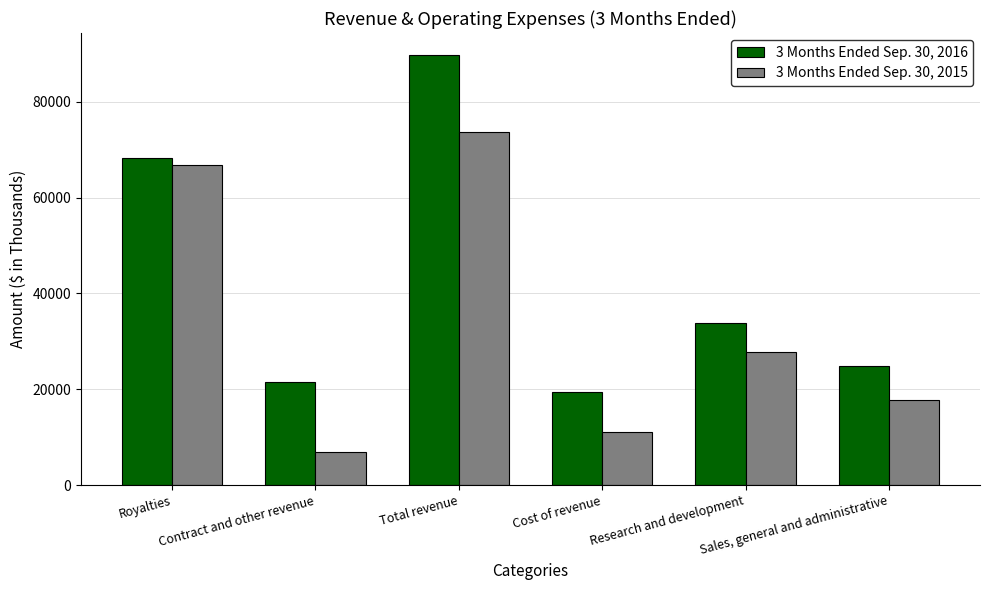

Reading left to right, transcribe all the data shown in this chart.

3 Months Ended Sep. 30, 2016: Royalties=68298	Contract and other revenue=21557	Total revenue=89855	Cost of revenue=19424	Research and development=33820	Sales, general and administrative=24795
3 Months Ended Sep. 30, 2015: Royalties=66823	Contract and other revenue=6956	Total revenue=73779	Cost of revenue=11111	Research and development=27784	Sales, general and administrative=17860